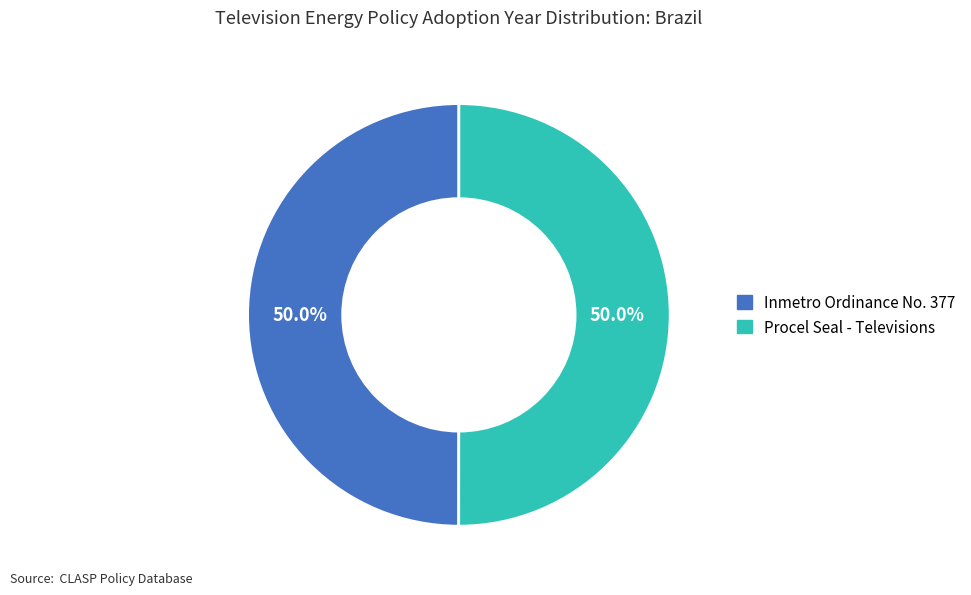

What percentage is the Procel Seal - Televisions slice, to the nearest percent?

50%